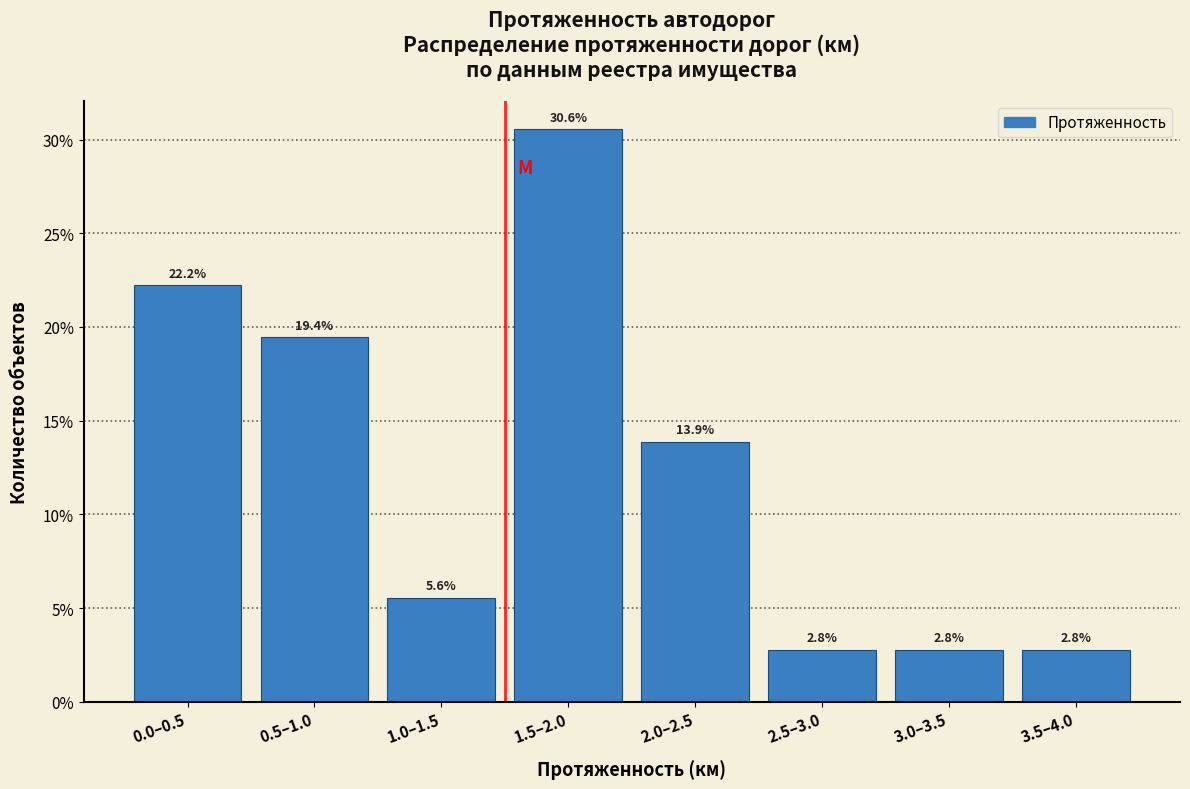

Reading left to right, extract all data points from this chart.

22.2	19.4	5.6	30.6	13.9	2.8	2.8	2.8